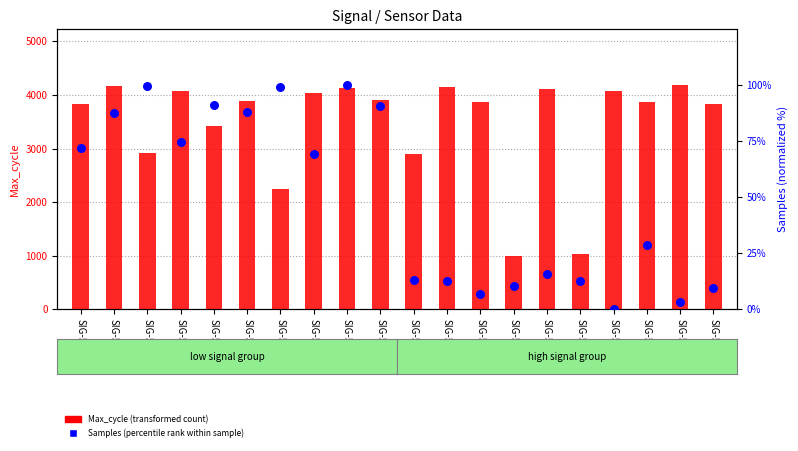

At how many categories does at least one series exceed 1478?

18